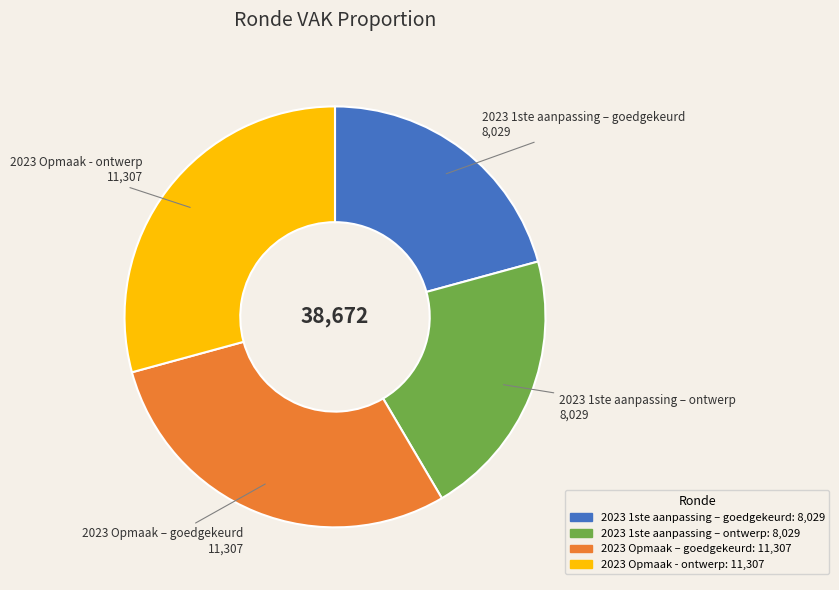

Which has a higher value, 2023 1ste aanpassing – ontwerp or 2023 Opmaak – goedgekeurd?

2023 Opmaak – goedgekeurd